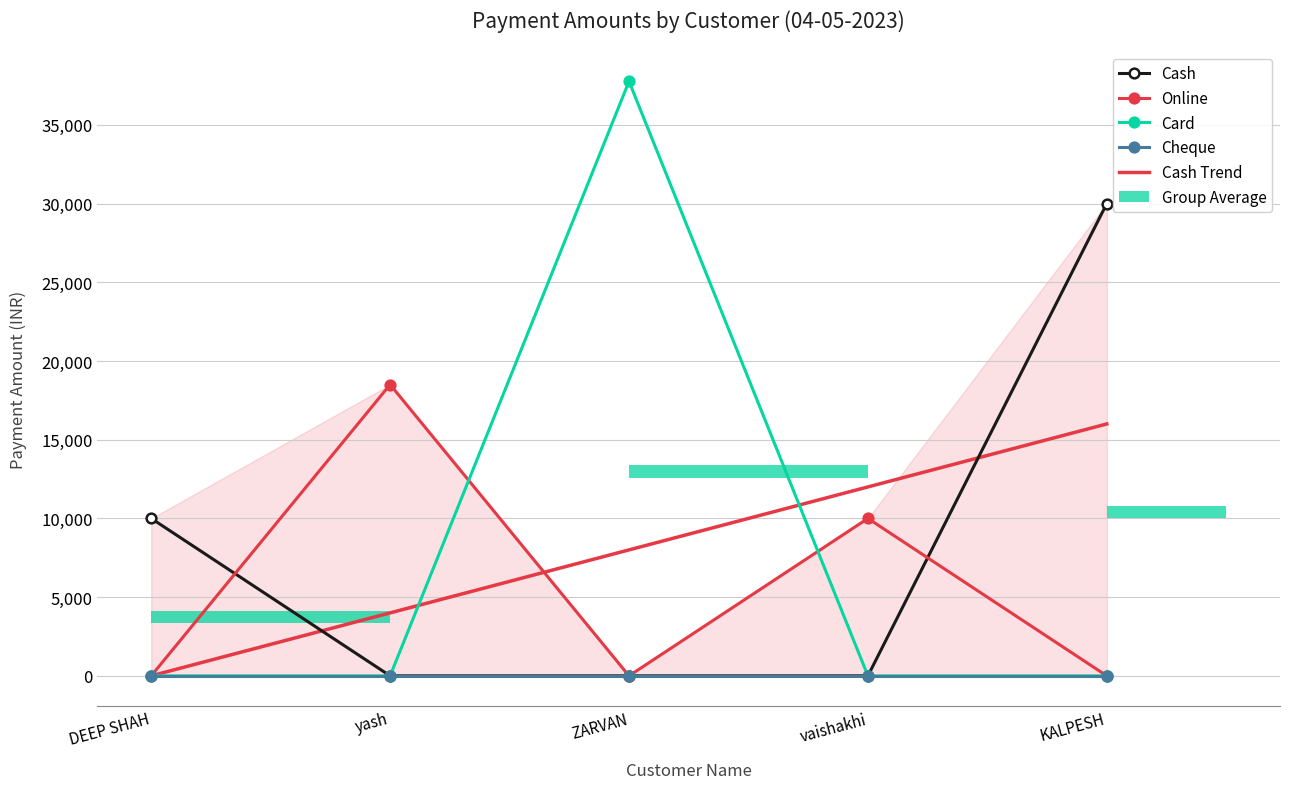

Is it true that Online equals 0 at KALPESH?

True